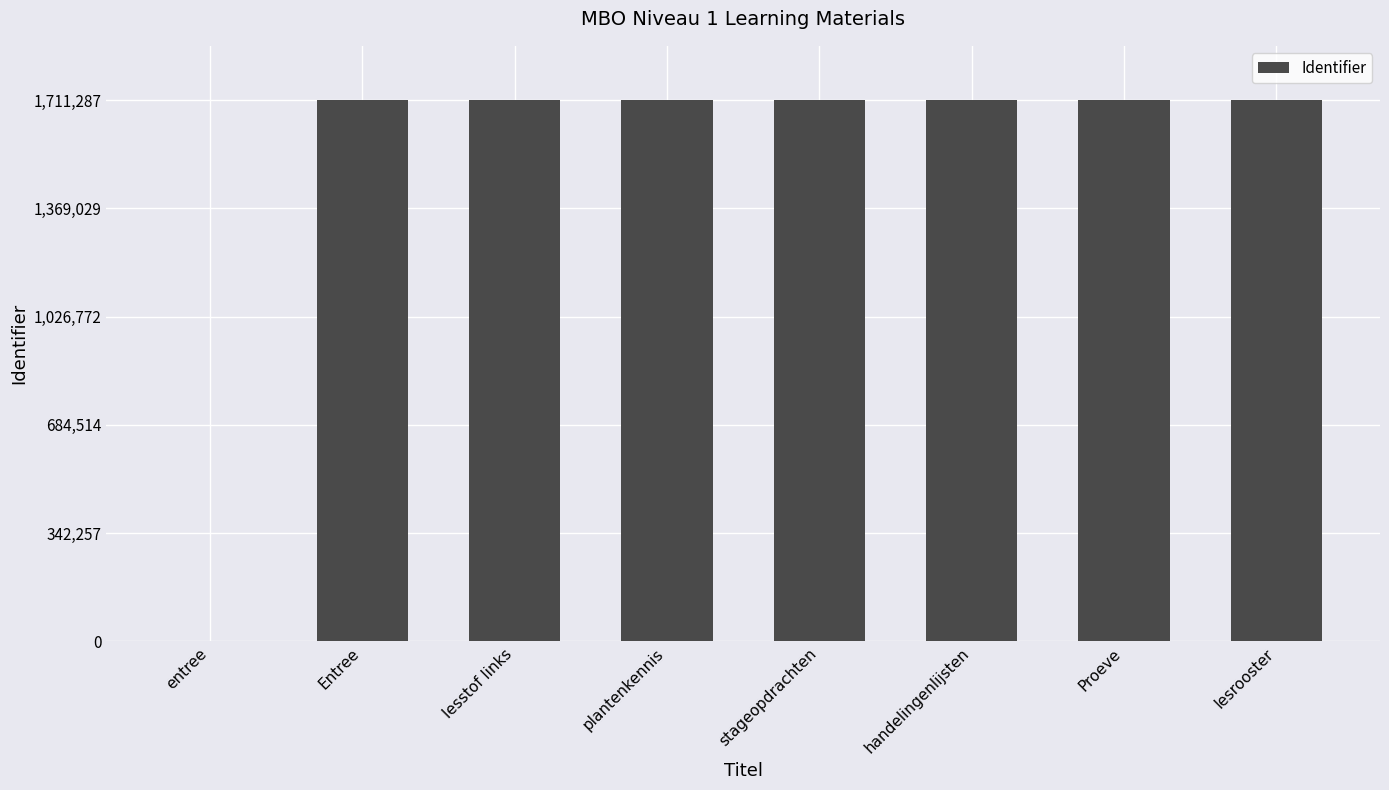

What is the sum of the values at entree and lesrooster?

1711282